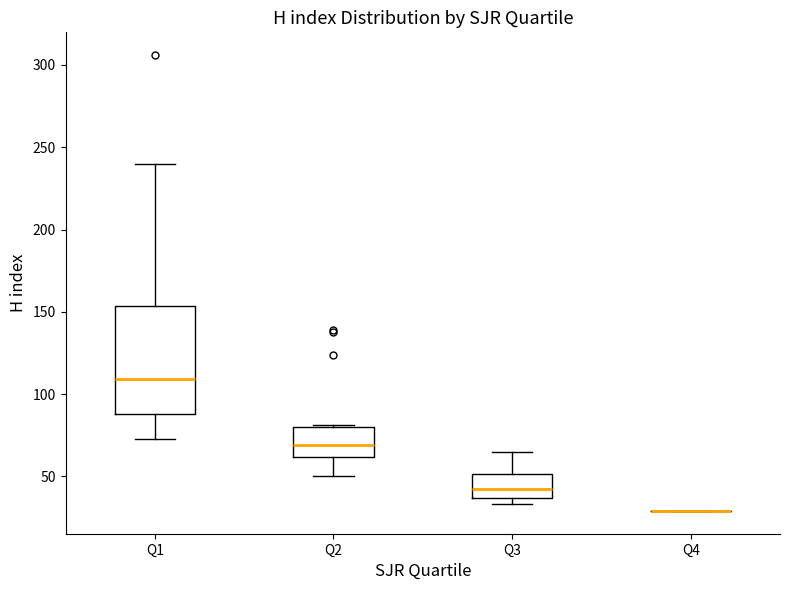

Reading left to right, read every box against the y-axis: the position of its median line, the range the box covers, and the ends of its whiskers. The values are not printed on the chart, so give them approximately, as read against the axis.

Q1: median 110, box 90 to 155, whiskers 75 to 240
Q2: median 70, box 60 to 80, whiskers 50 to 80
Q3: median 45, box 35 to 50, whiskers 35 (just below the box's lower edge) to 65
Q4: box collapsed to a line at 30, whiskers 30 to 30